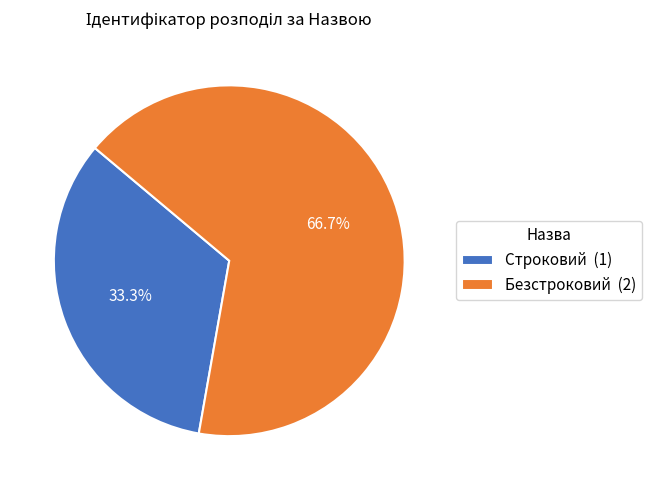

The Безстроковий slice represents 67% of the pie. True or false?

True